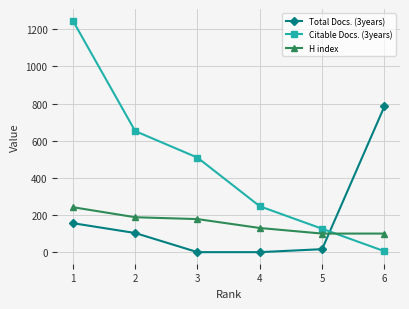

How many intersections are there between Citable Docs. (3years) and Total Docs. (3years)?

1